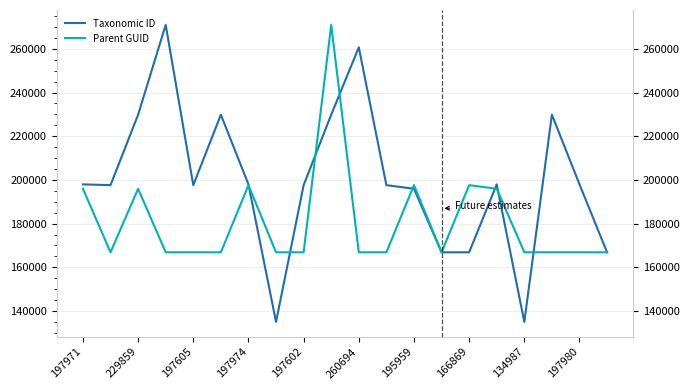

Which series has the largest total across all categories?

Taxonomic ID